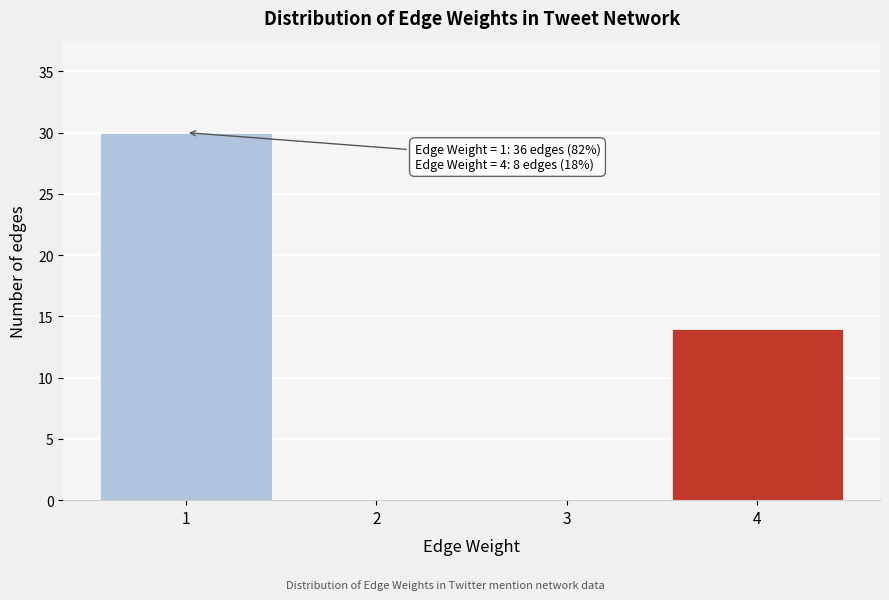

Over which range of the x-axis is the bar tallest?

0.5 to 1.5